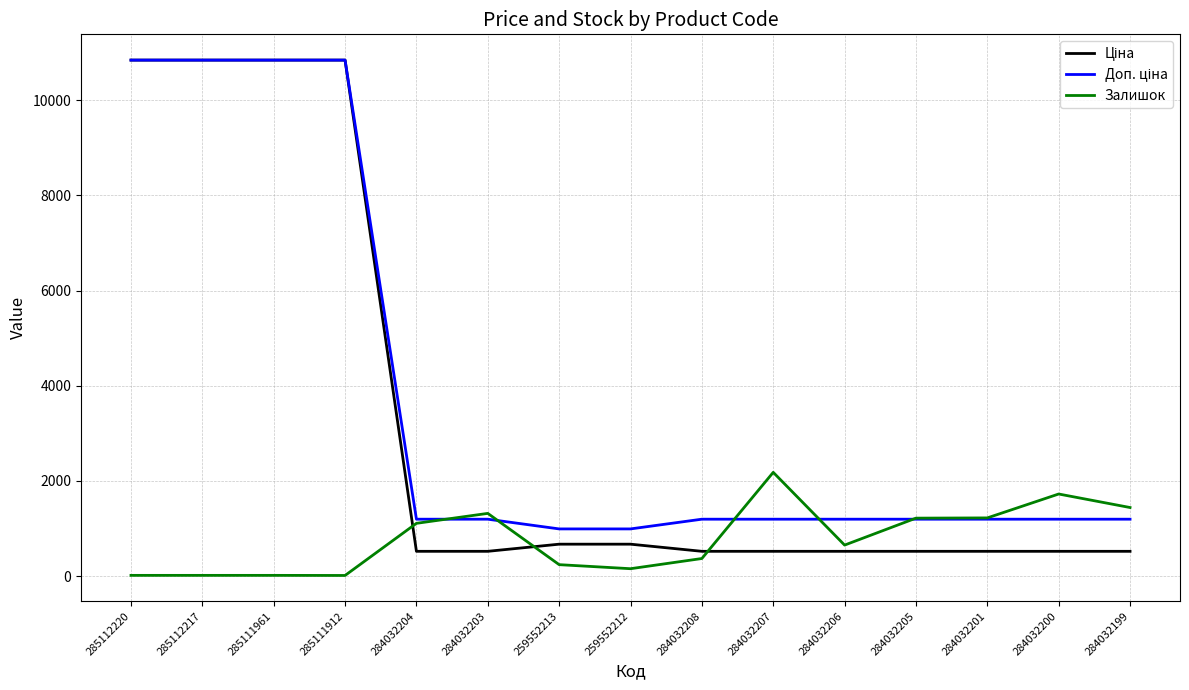

What is the greatest value displayed?

10840.1